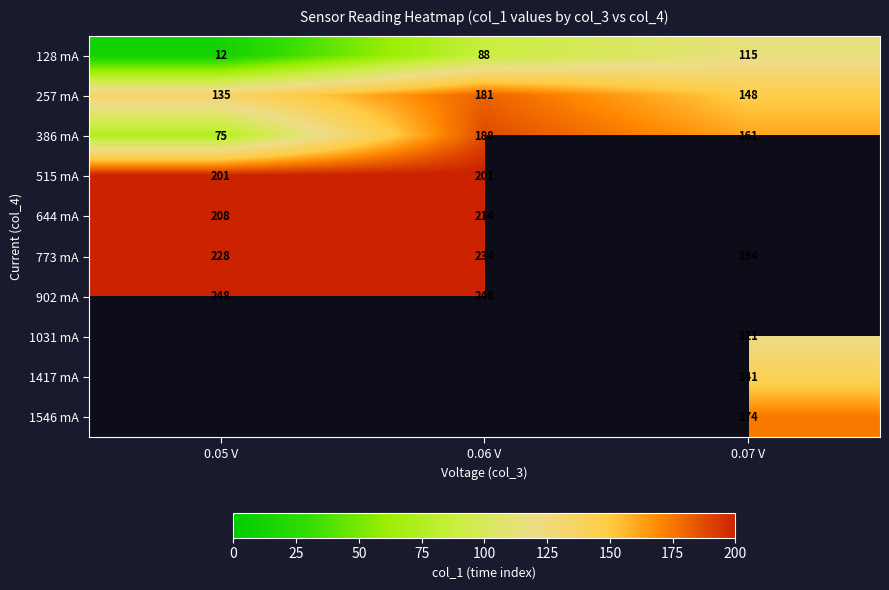

Count the 773 mA values in the range 194 to 234.

3